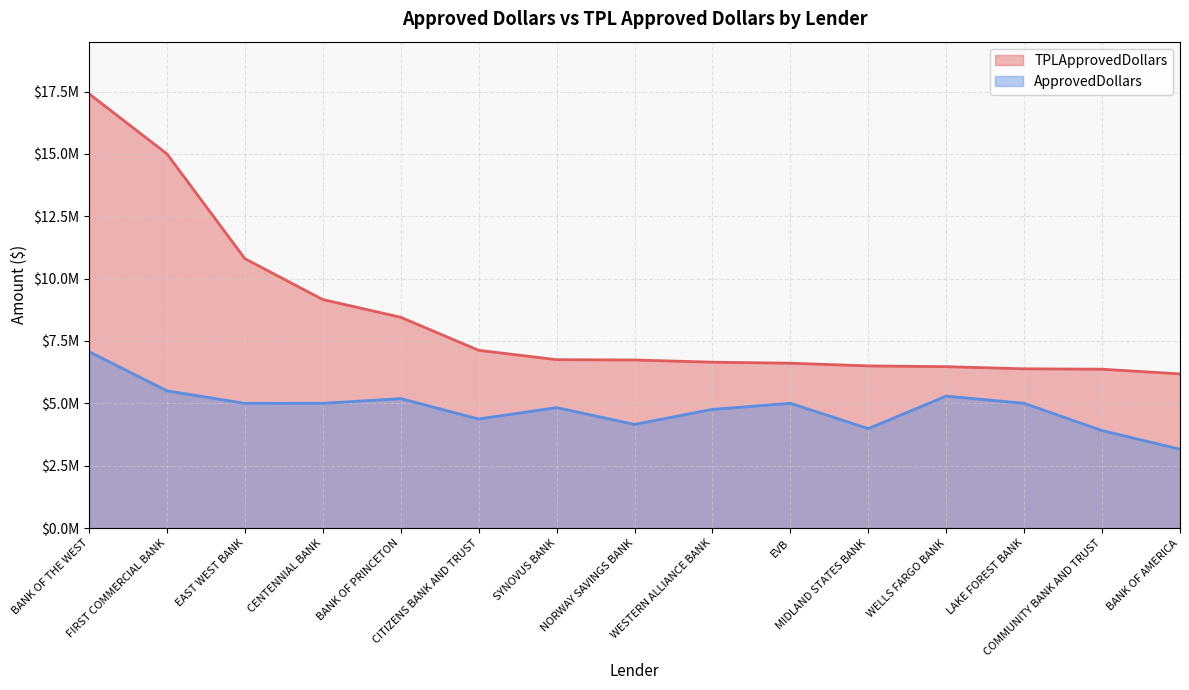

At how many categories does at least one series exceed 5543118?

15